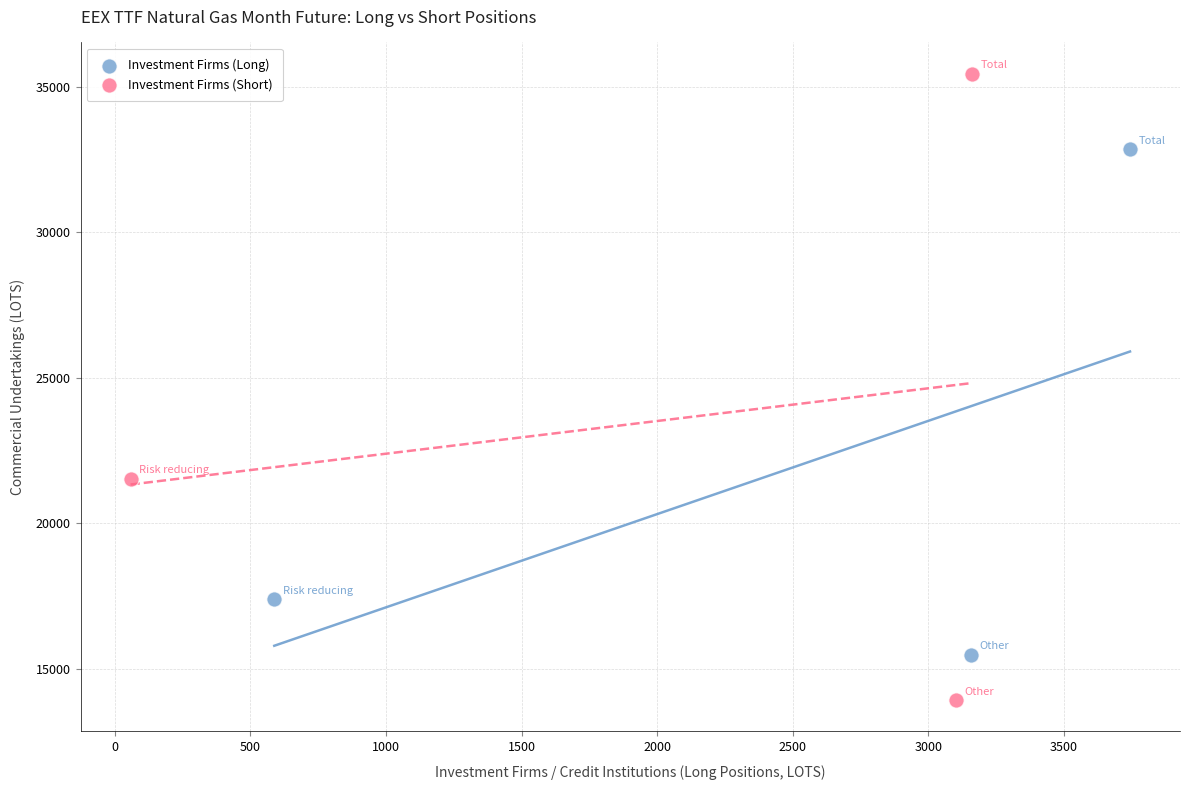

Which series contains the lowest Y value?

Investment Firms (Short)